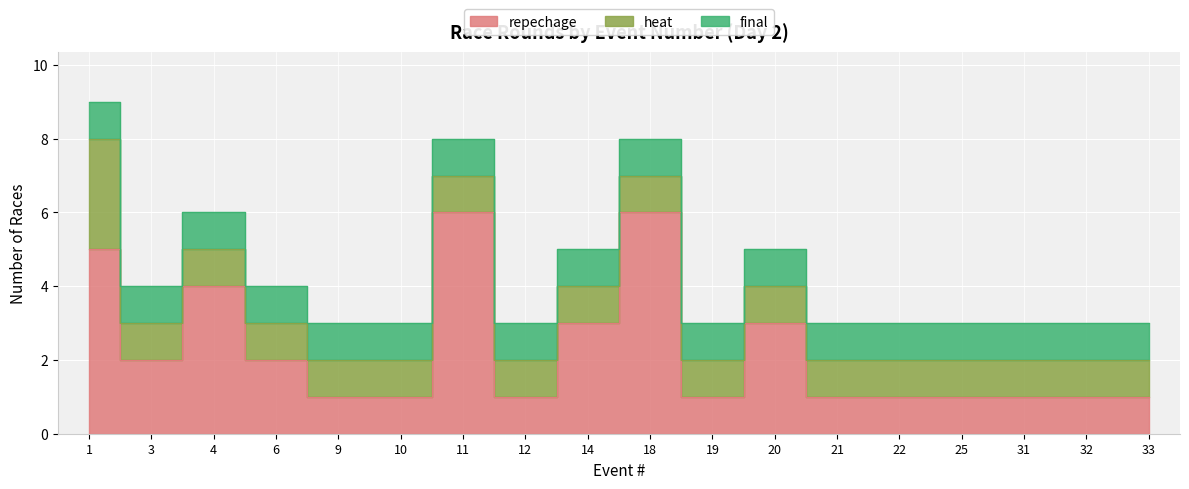

At how many categories does at least one series exceed 5?

2